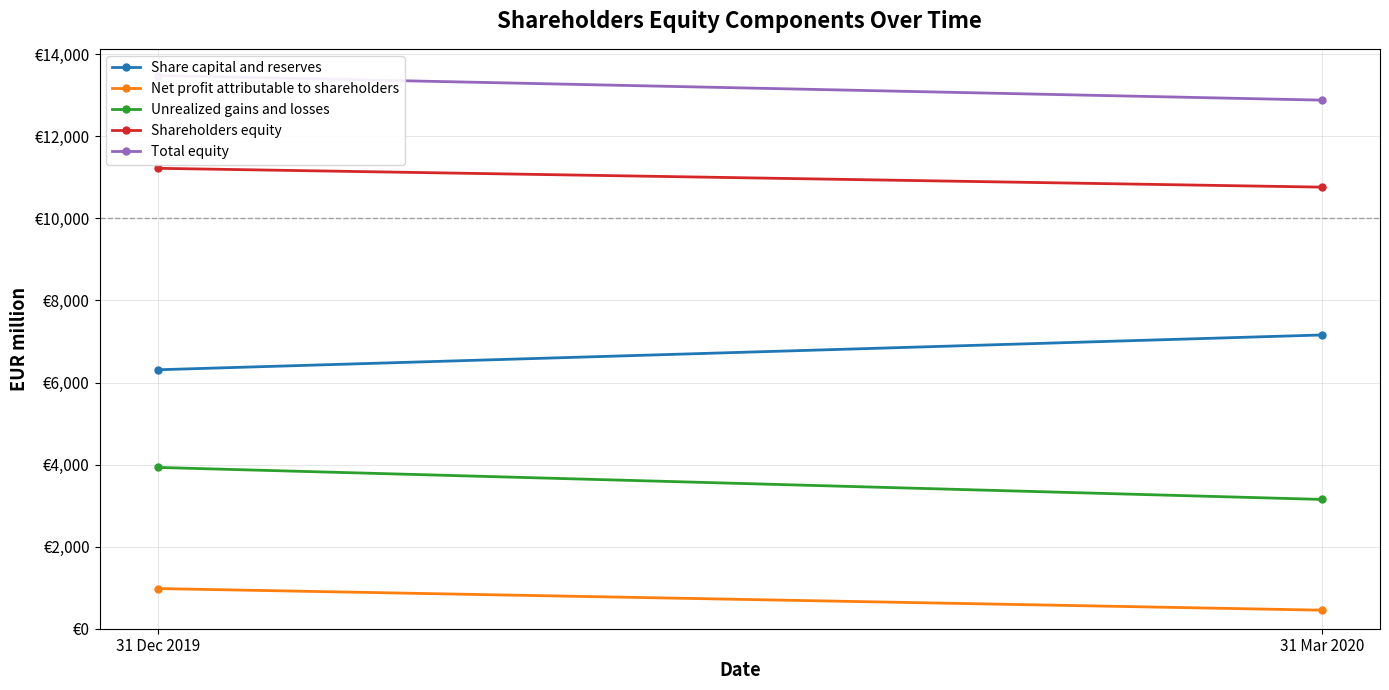

Is it true that Share capital and reserves equals 3777 at 31 Mar 2020?

False